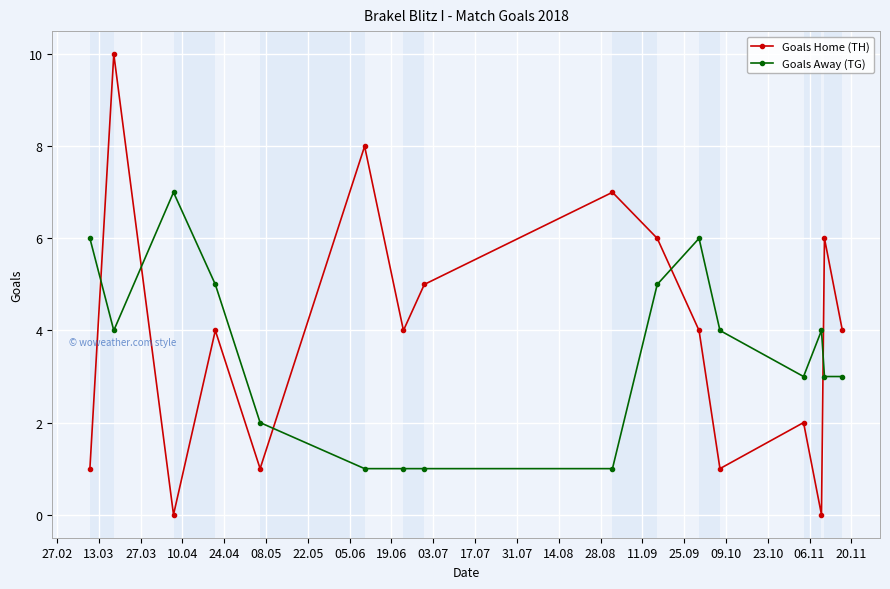

How many interior local peaks does the Goals Home (TH) series have?

6